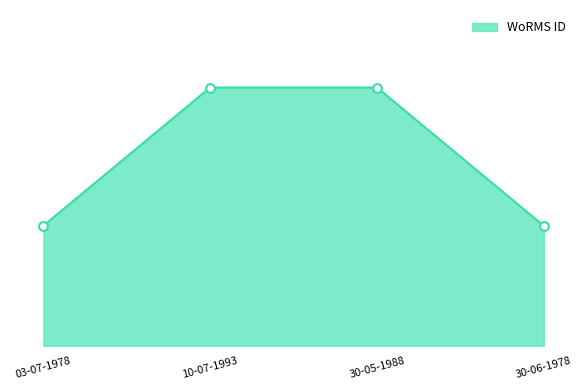

Approximately how many times larger is the value at 30-06-1978 compared to 03-07-1978?

1.0